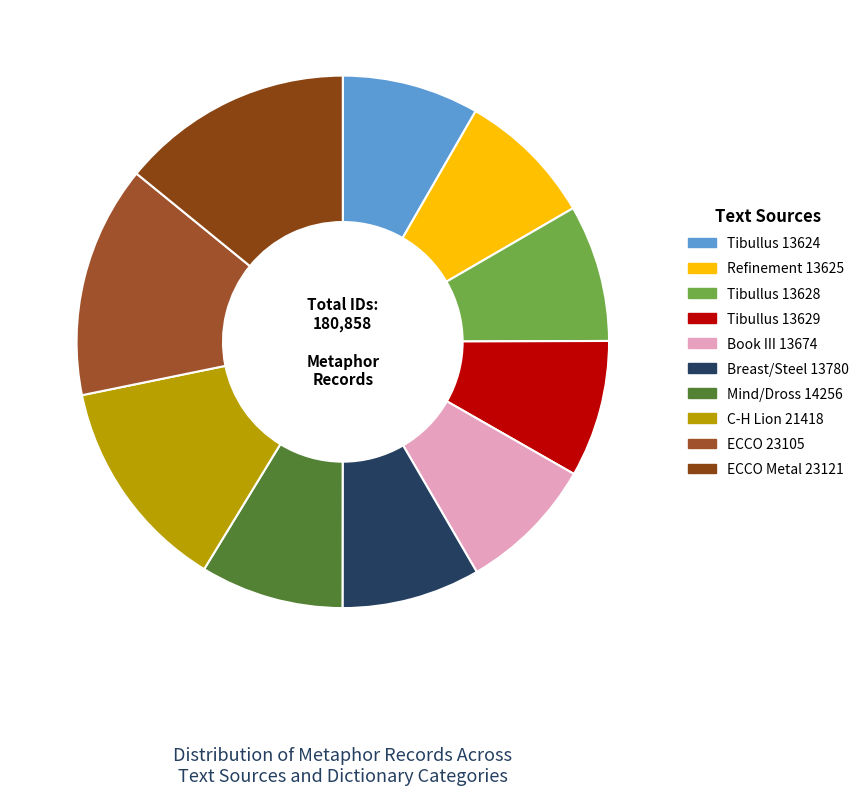

How many segments does this pie chart have?

10